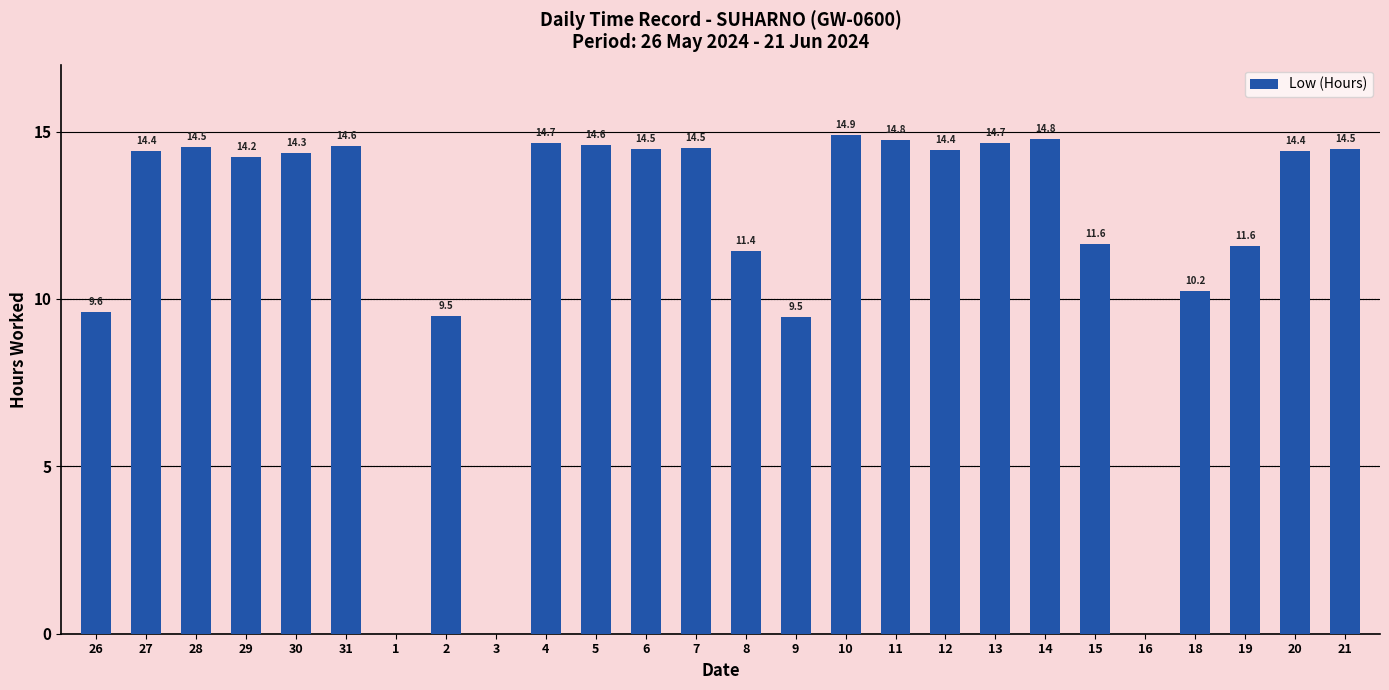

Count the number of categories in the chart.

26